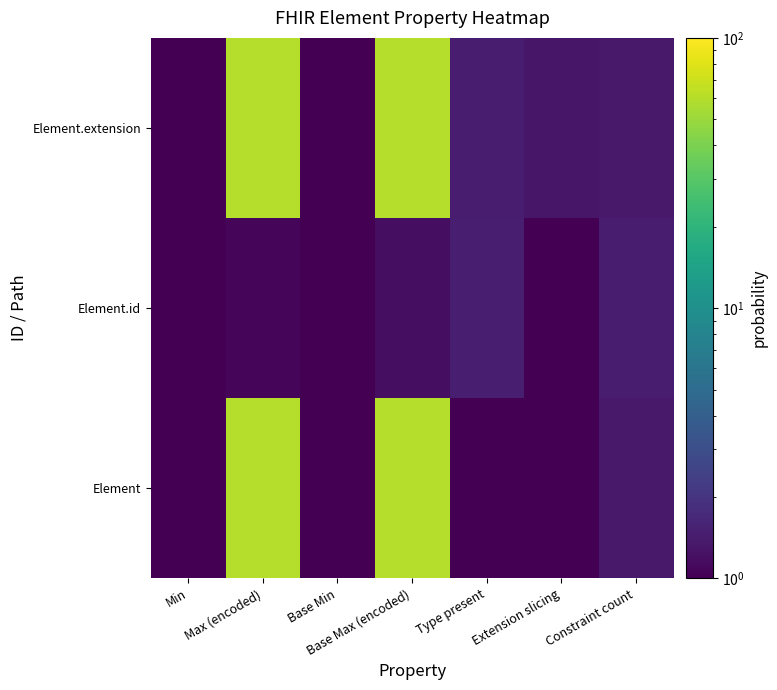

Which series has the largest range (max minus min)?

Element